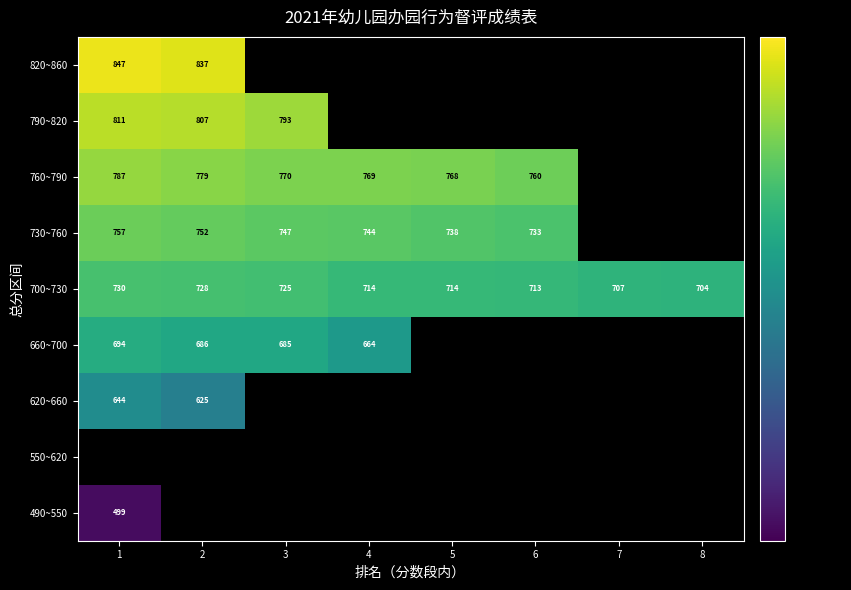

Between 5 and 6, which is larger?

6